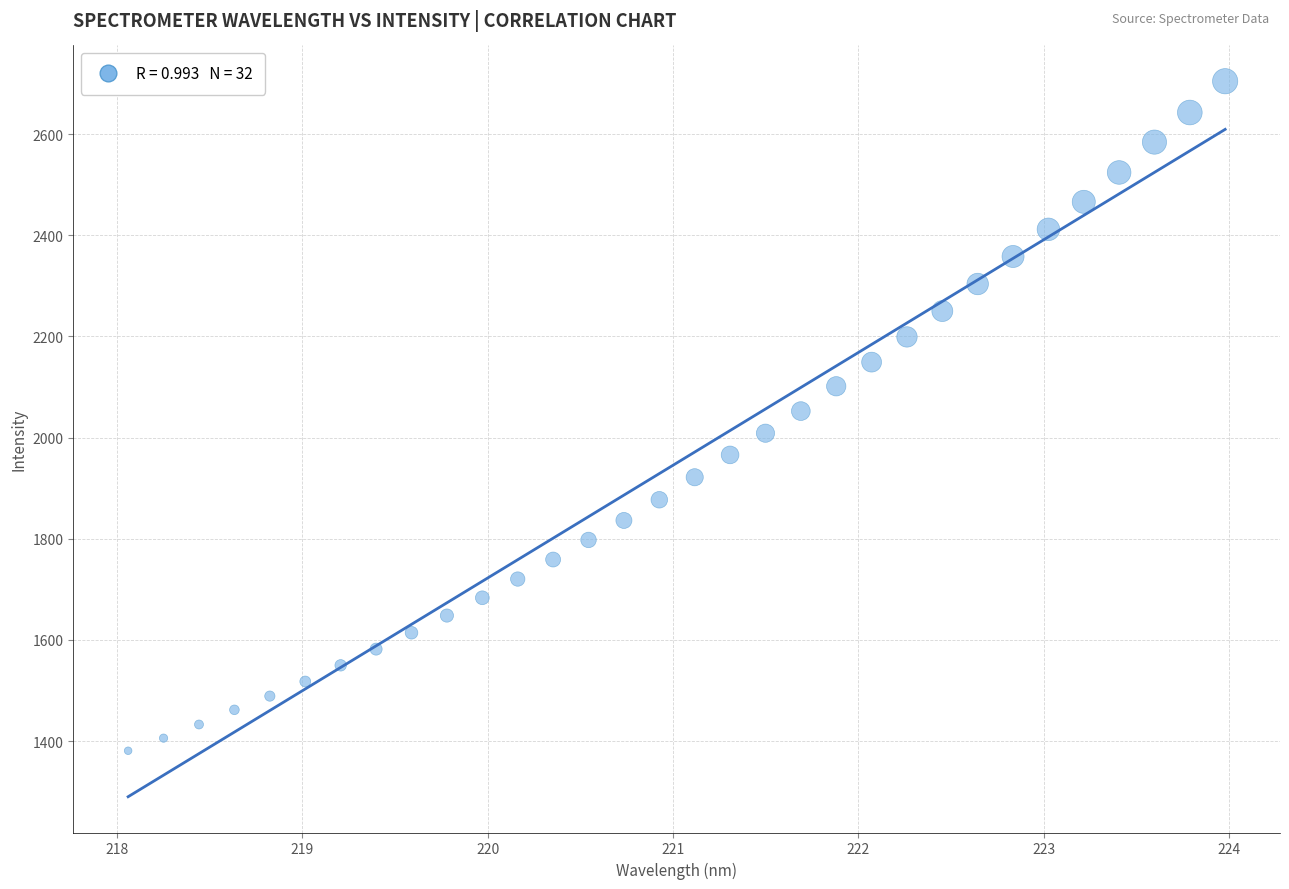

What is the range of X values (max minus min)?

5.9